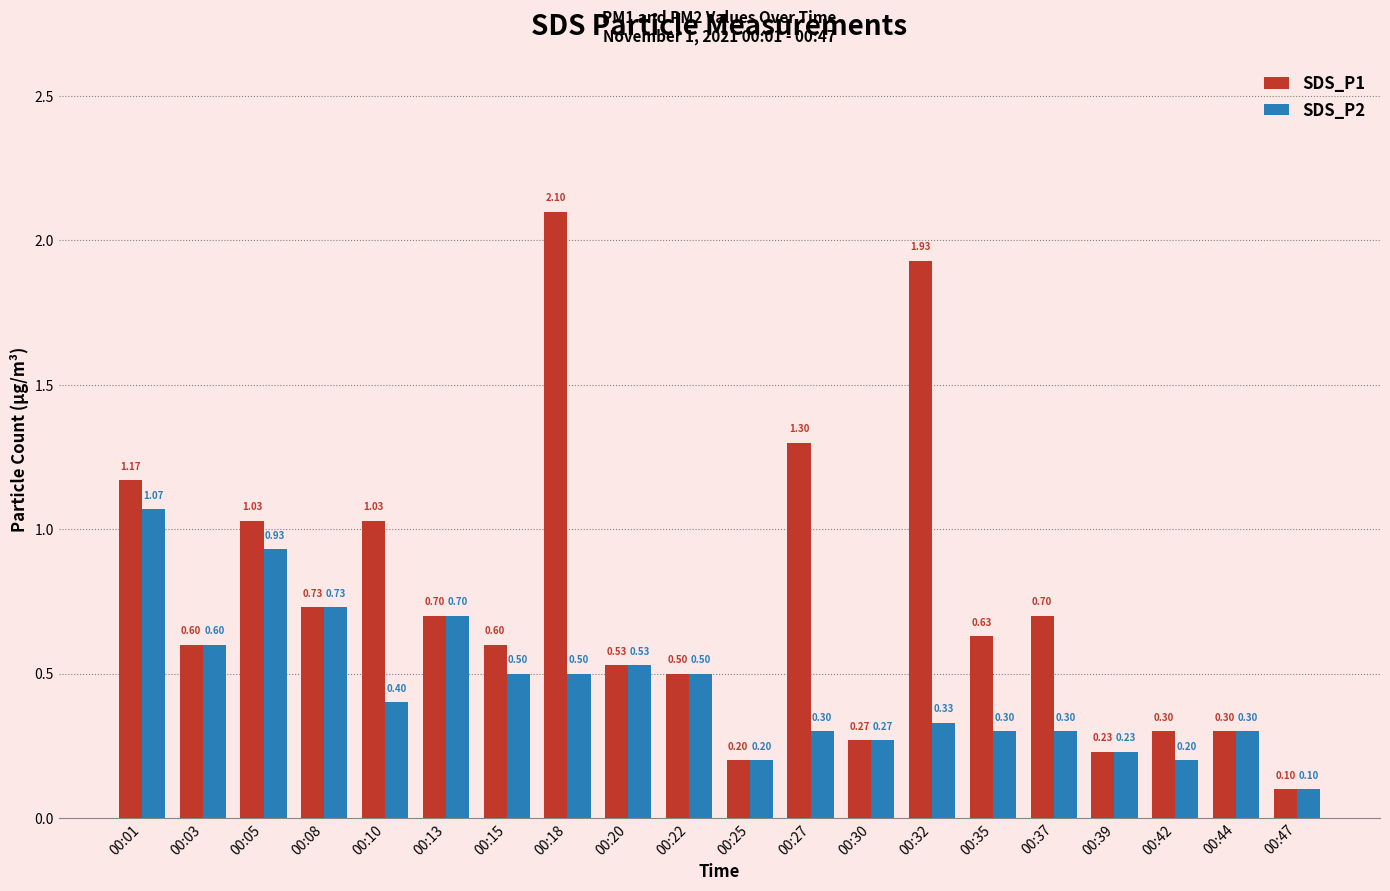

Count the number of categories in the chart.

20